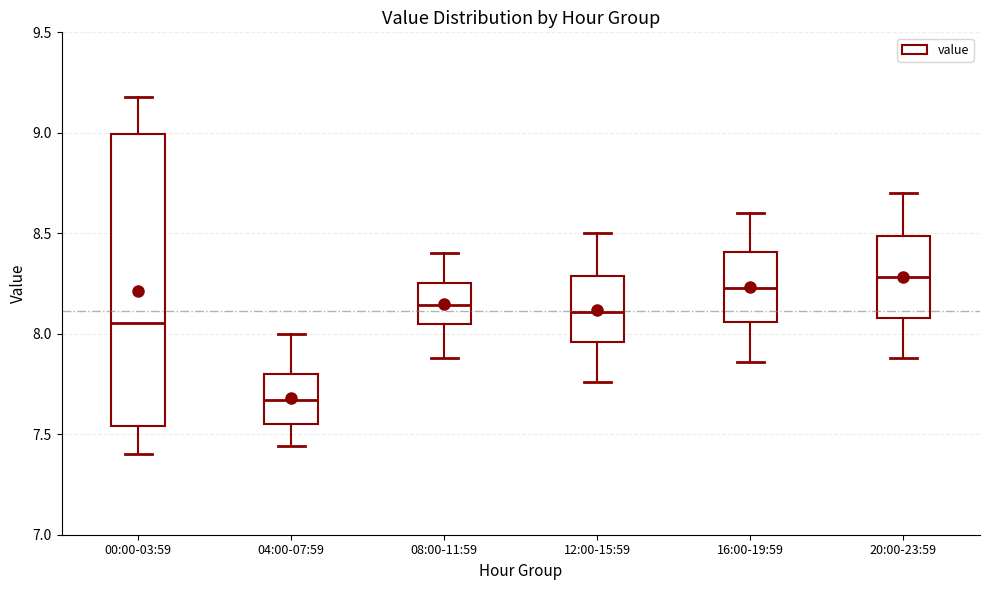

Comparing the boxes themselves (not the whiskers), which one is the tallest?

00:00-03:59